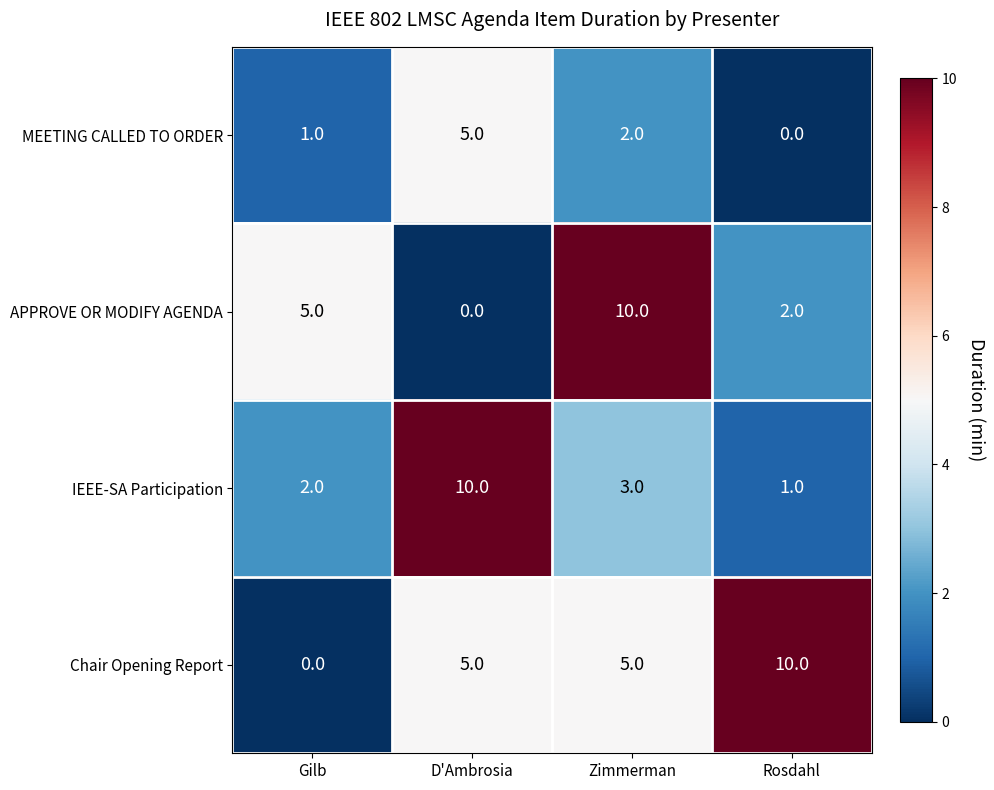

What is the average value of the IEEE-SA Participation series?

4